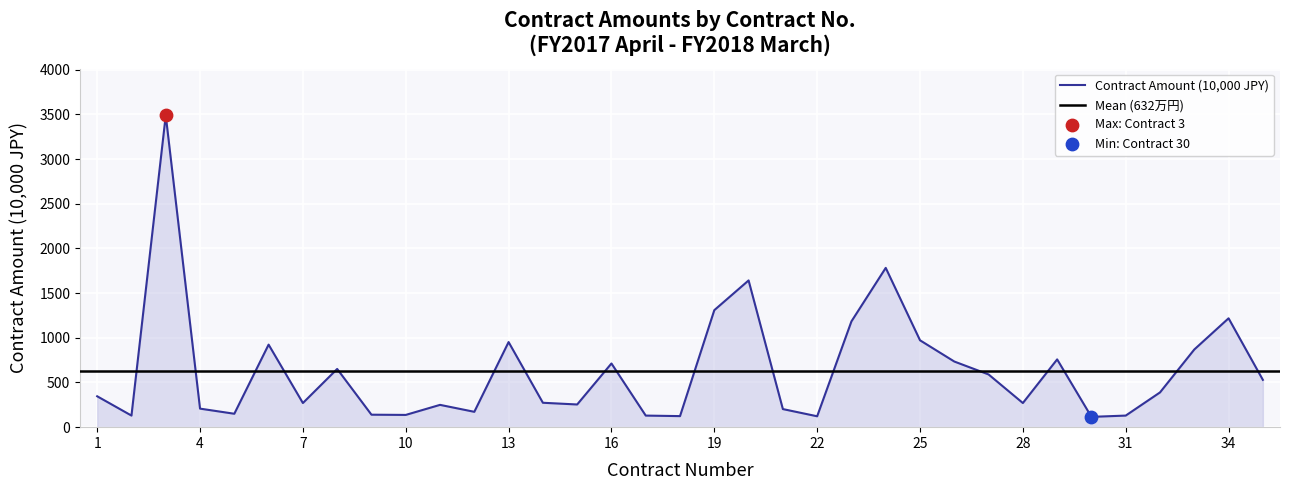

Approximately how many times larger is the value at 34 compared to 27?

2.1